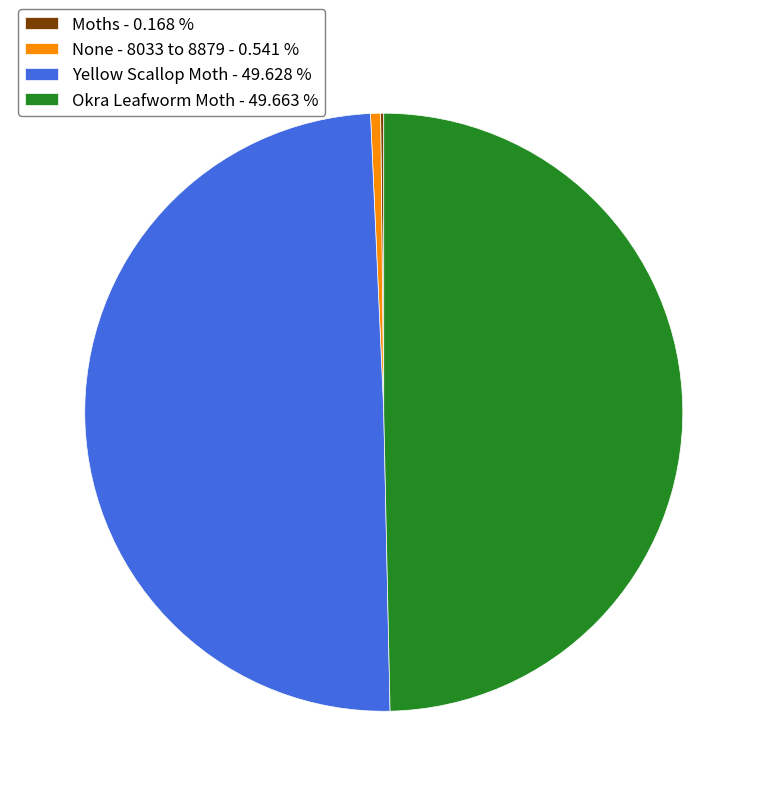

The None - 8033 to 8879 slice represents 11% of the pie. True or false?

False